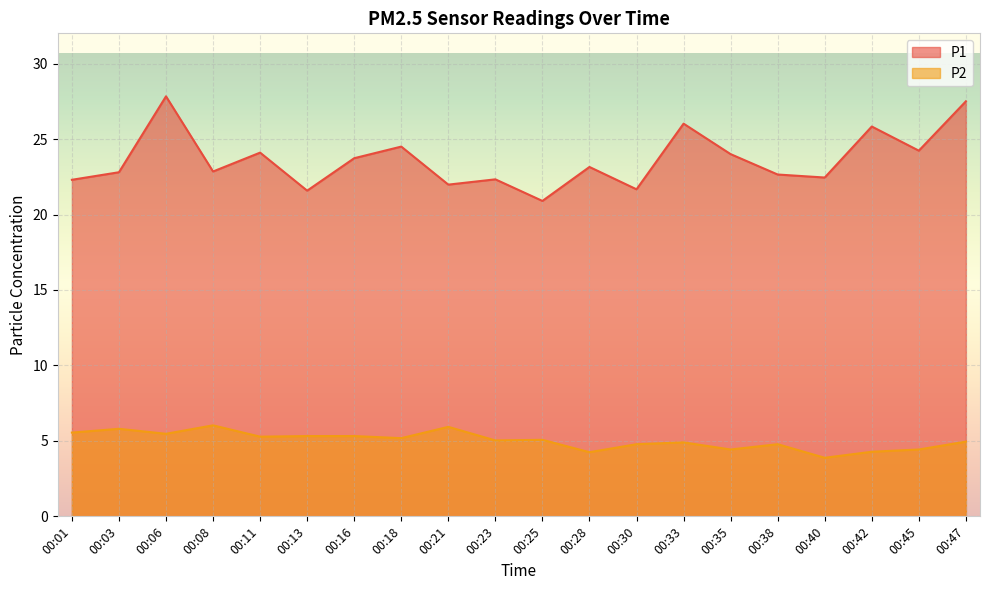

True or false: P1 and P2 cross at least once.

False